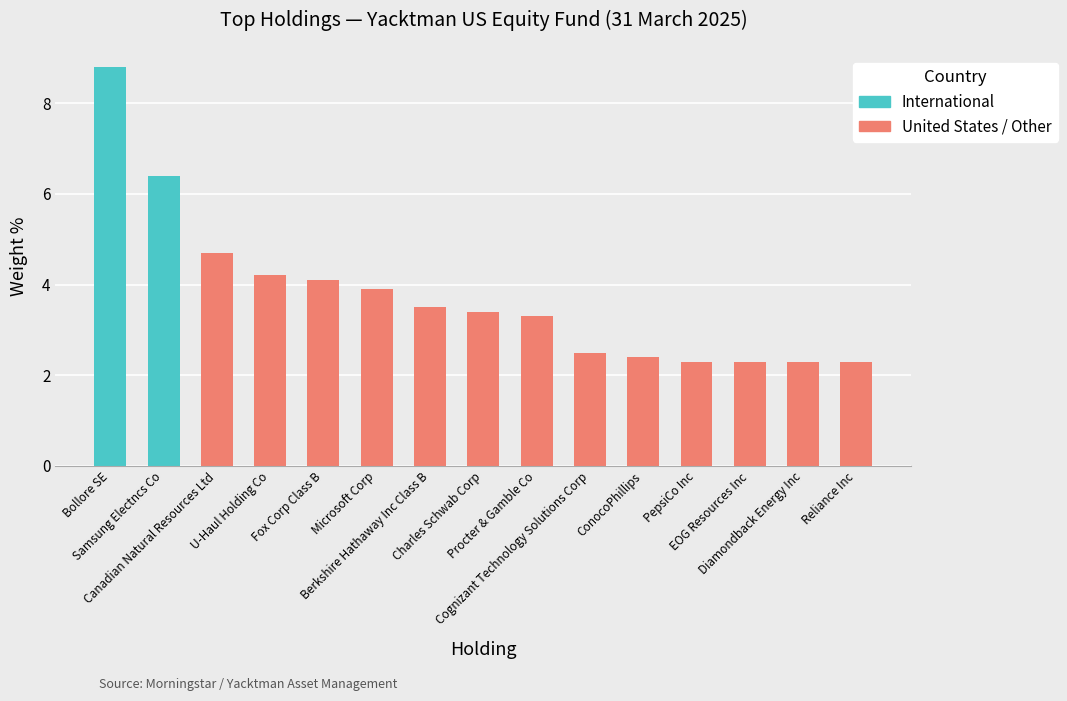

Reading left to right, extract all data points from this chart.

8.8	6.4	4.7	4.2	4.1	3.9	3.5	3.4	3.3	2.5	2.4	2.3	2.3	2.3	2.3